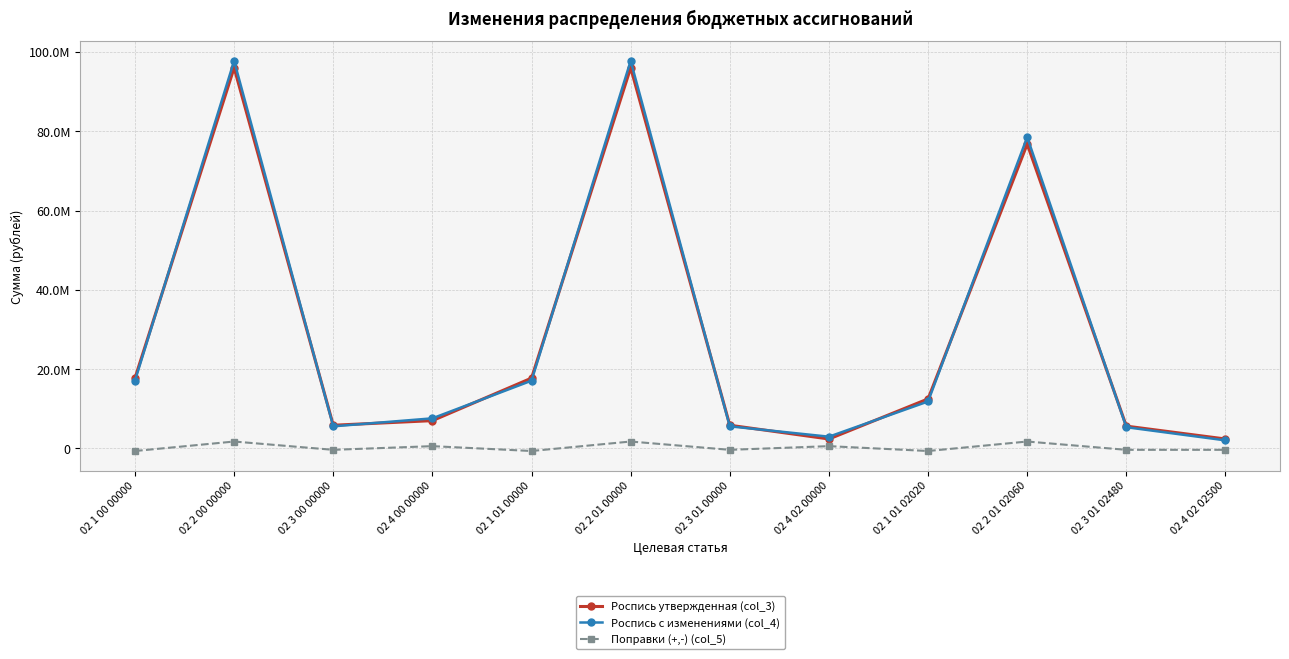

At 02 2 01 00000, list the series in order from smallest to largest.

Поправки (+,-) (col_5), Роспись утвержденная (col_3), Роспись с изменениями (col_4)